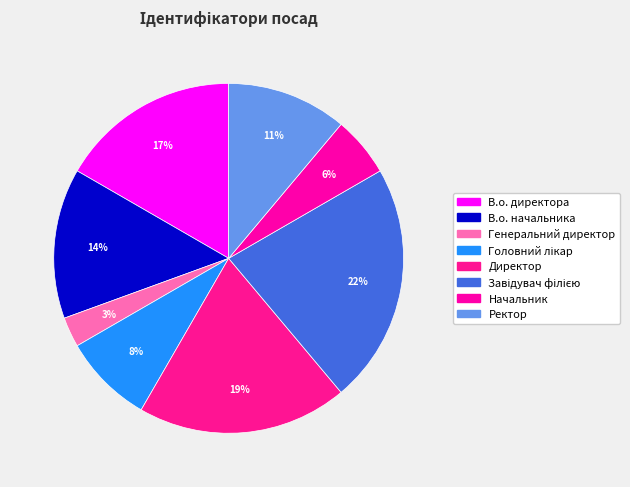

To the nearest percent, what is the difference between the В.о. начальника and В.о. директора slice percentages?

3%